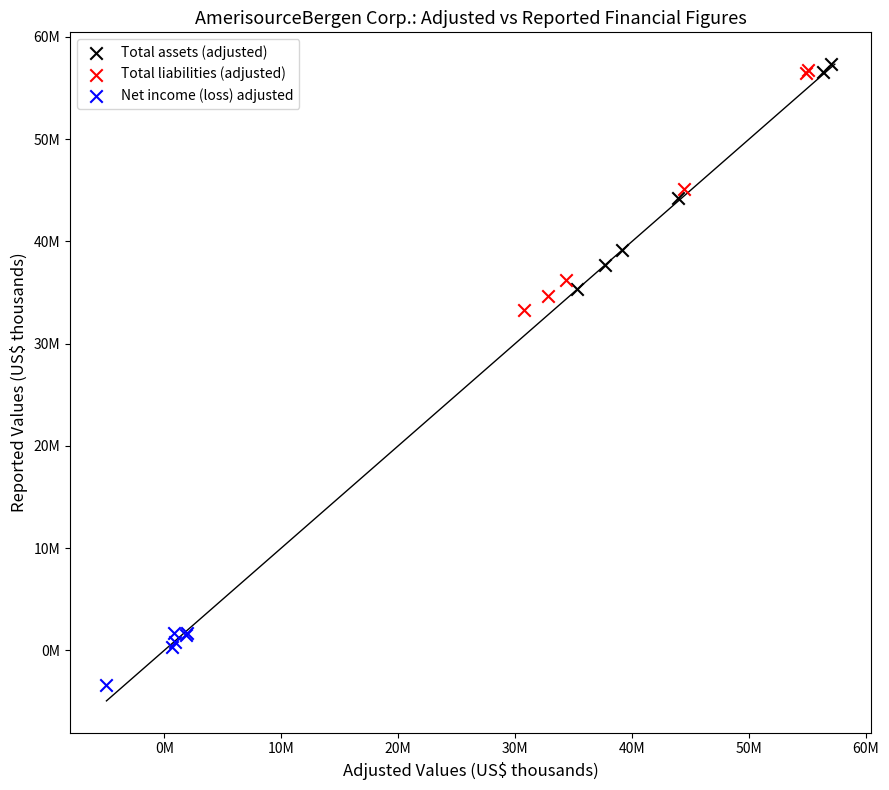

Which series reaches the maximum Y coordinate?

Total assets (adjusted)